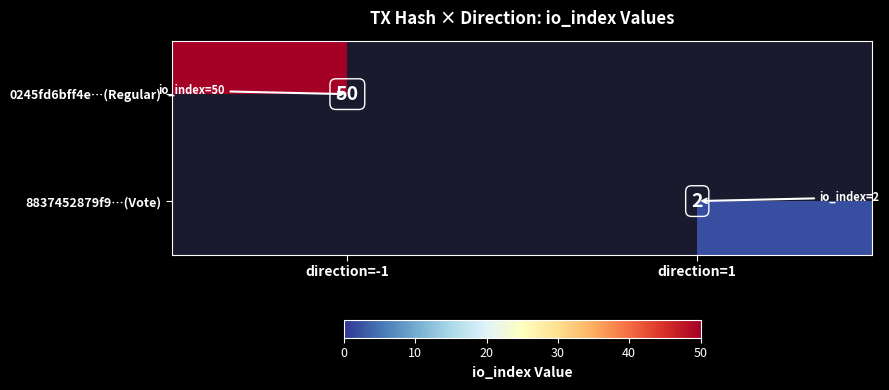

What is the difference between the highest and lowest values at direction=1?

2